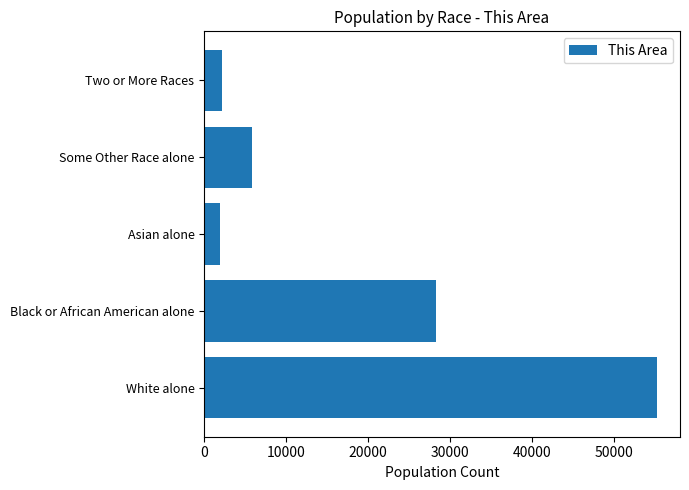

The value at Some Other Race alone is 5891. True or false?

True